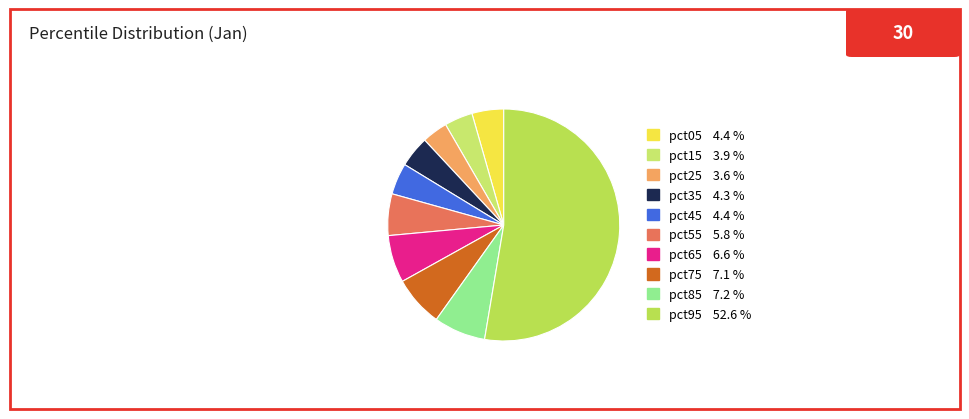

Which slice is the largest?

pct95